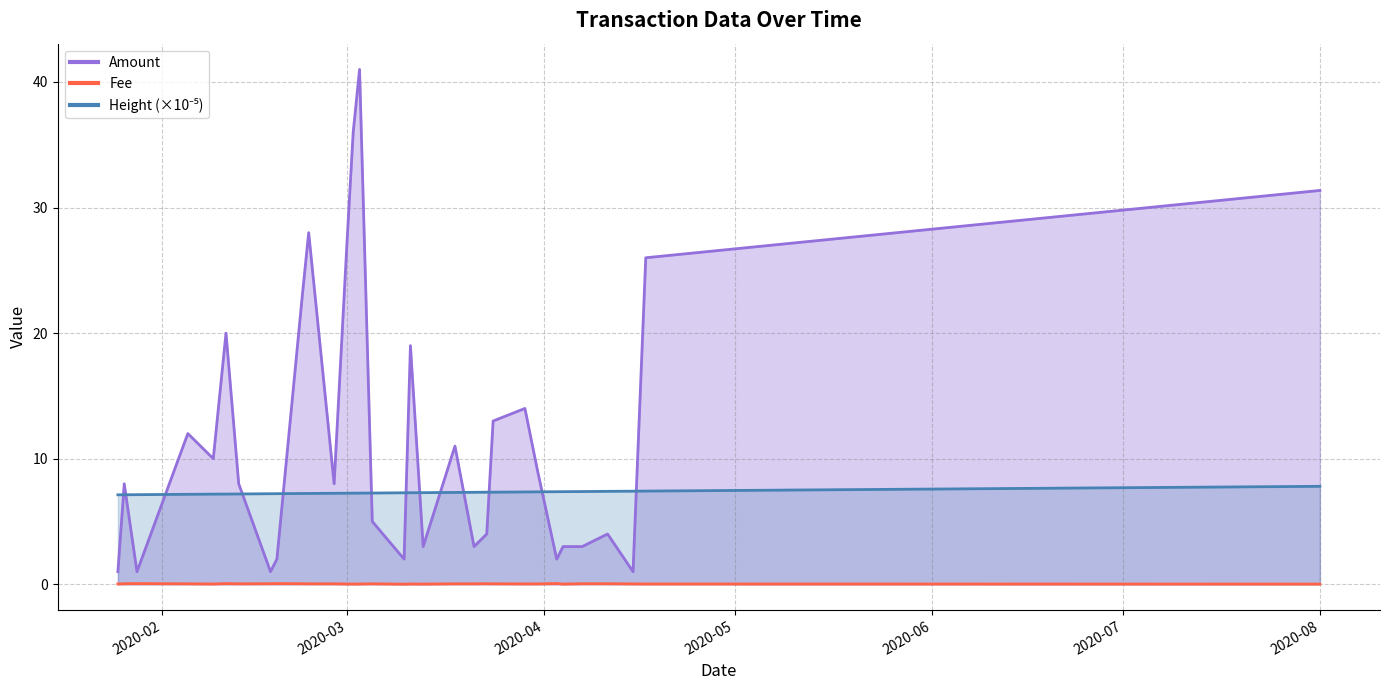

What is the lowest value of the Amount series?

1.0